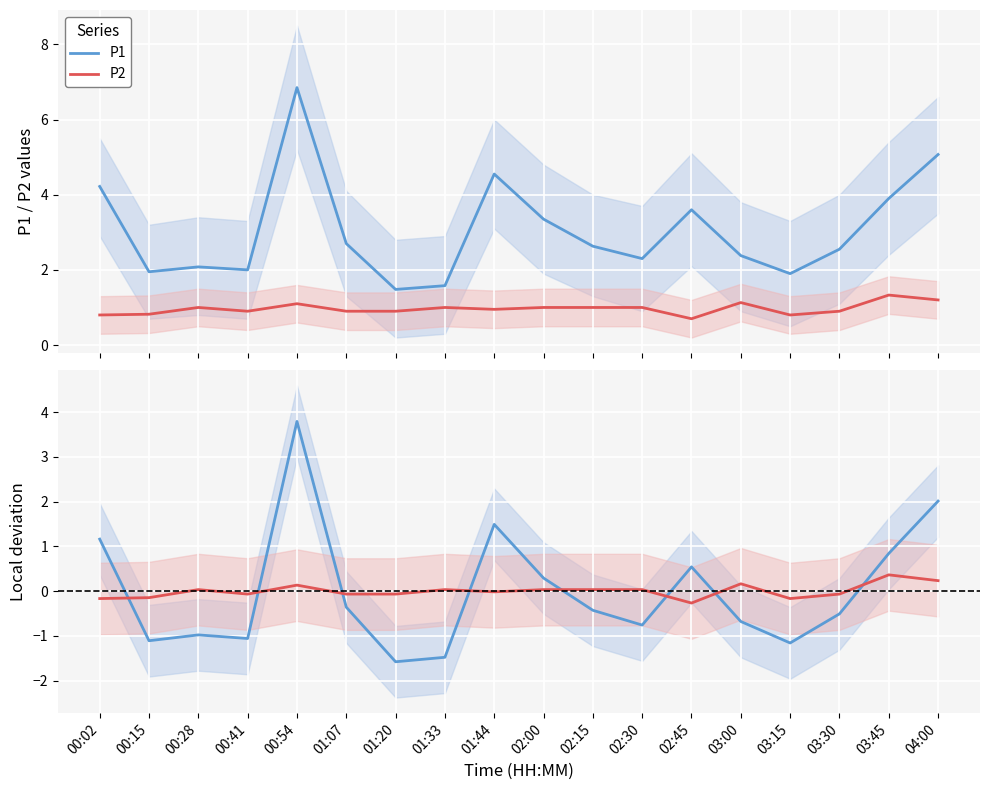

Which series has the largest total across all categories?

P1